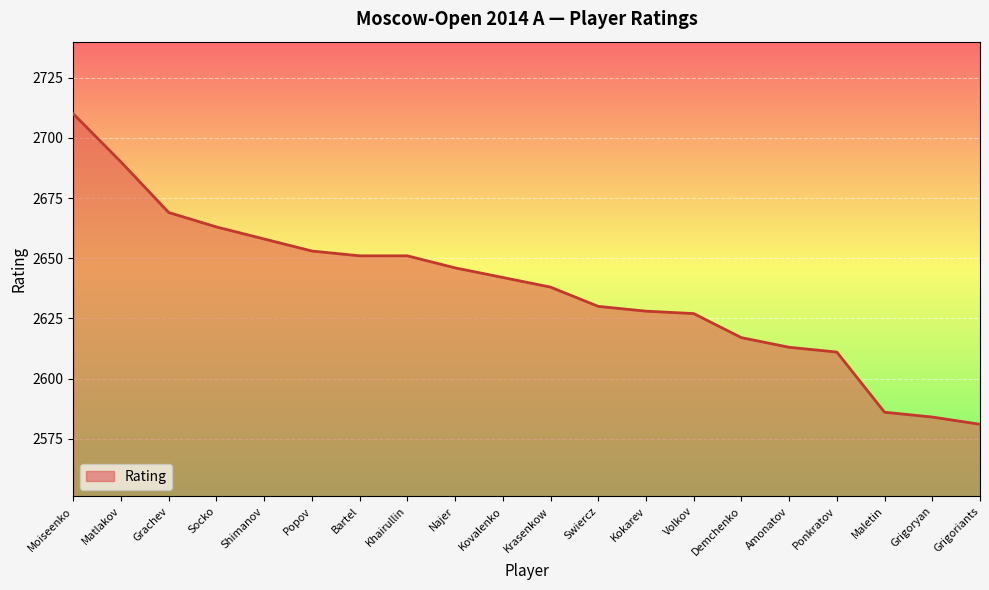

Reading right to left, list all the values displayed in this chart.

2581	2584	2586	2611	2613	2617	2627	2628	2630	2638	2642	2646	2651	2651	2653	2658	2663	2669	2690	2710